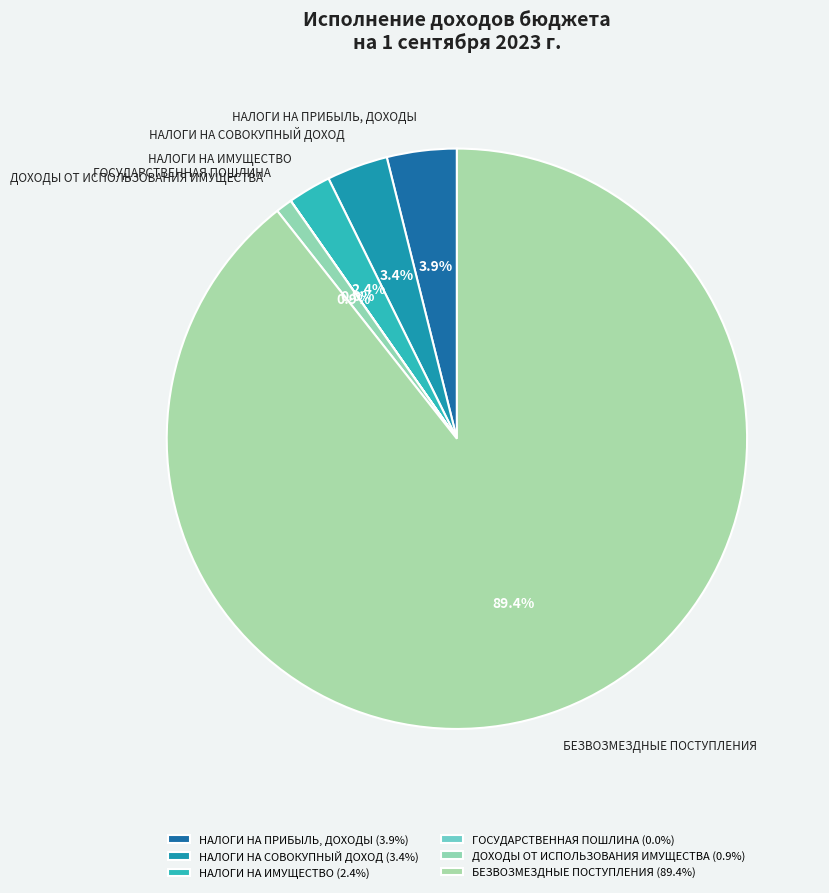

Which has a higher value, НАЛОГИ НА ПРИБЫЛЬ, ДОХОДЫ or БЕЗВОЗМЕЗДНЫЕ ПОСТУПЛЕНИЯ?

БЕЗВОЗМЕЗДНЫЕ ПОСТУПЛЕНИЯ